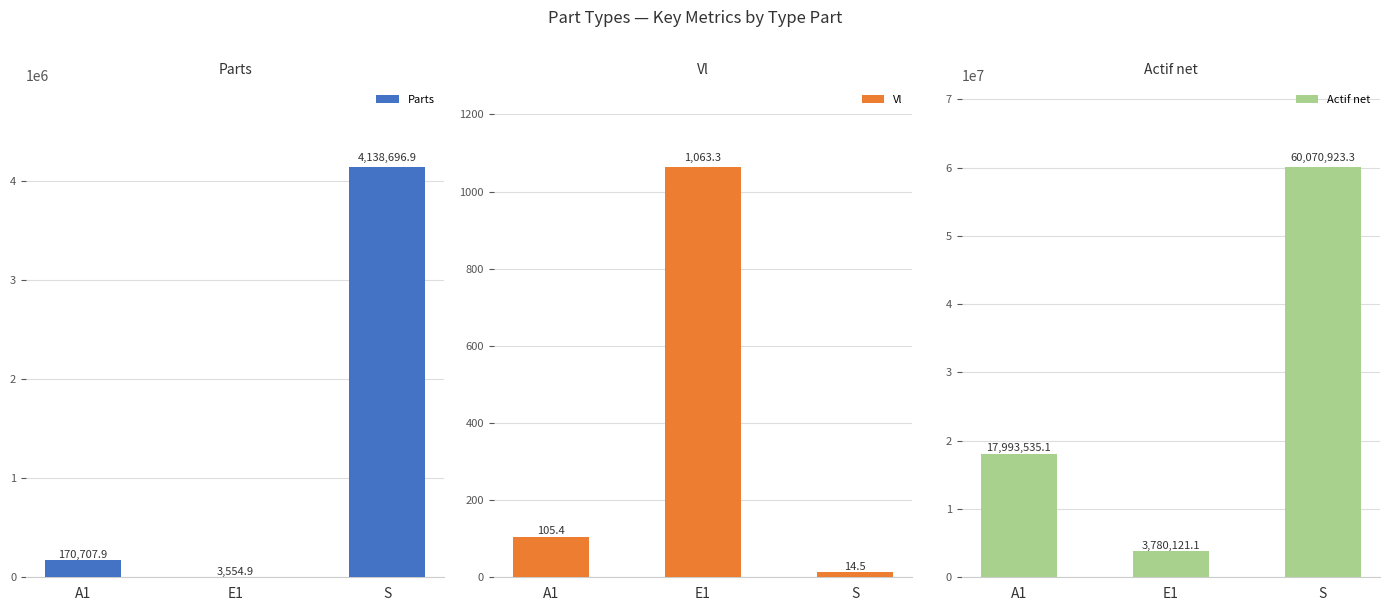

Rank the categories by Actif net value from lowest to highest.

E1, A1, S